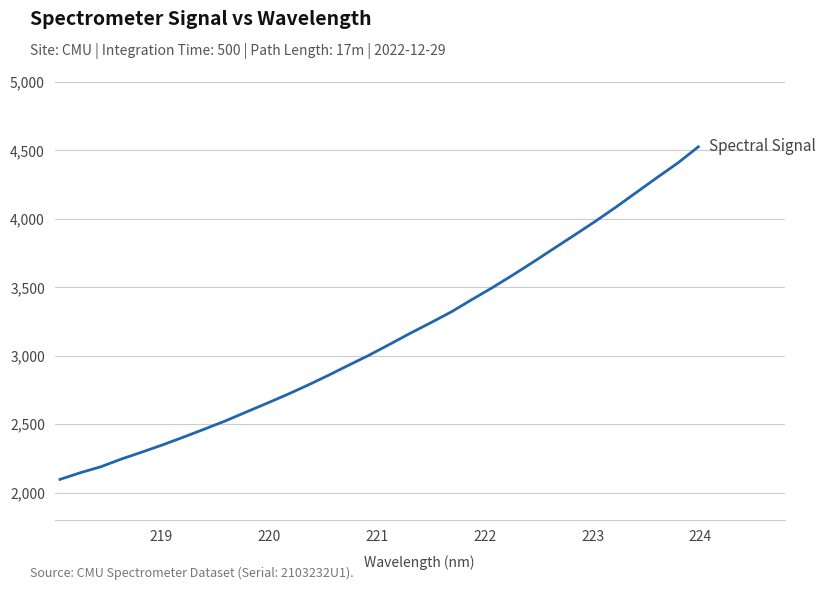

What is the average value?

3137.9